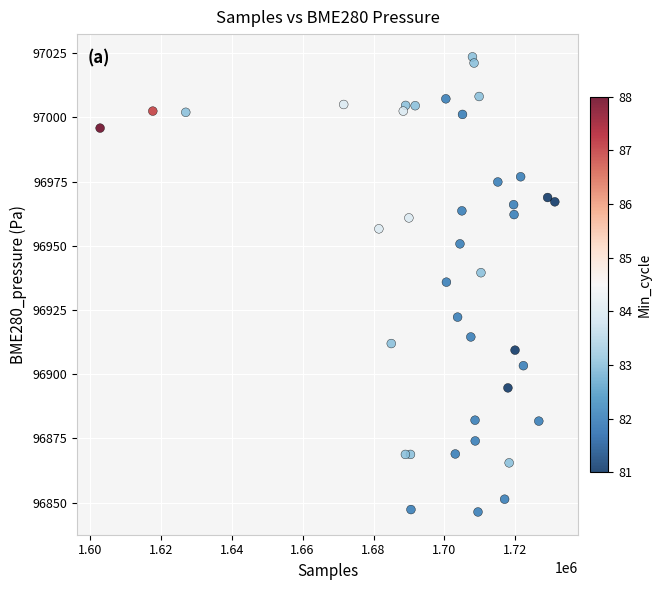

What is the range of Y values (max minus min)?

177.2